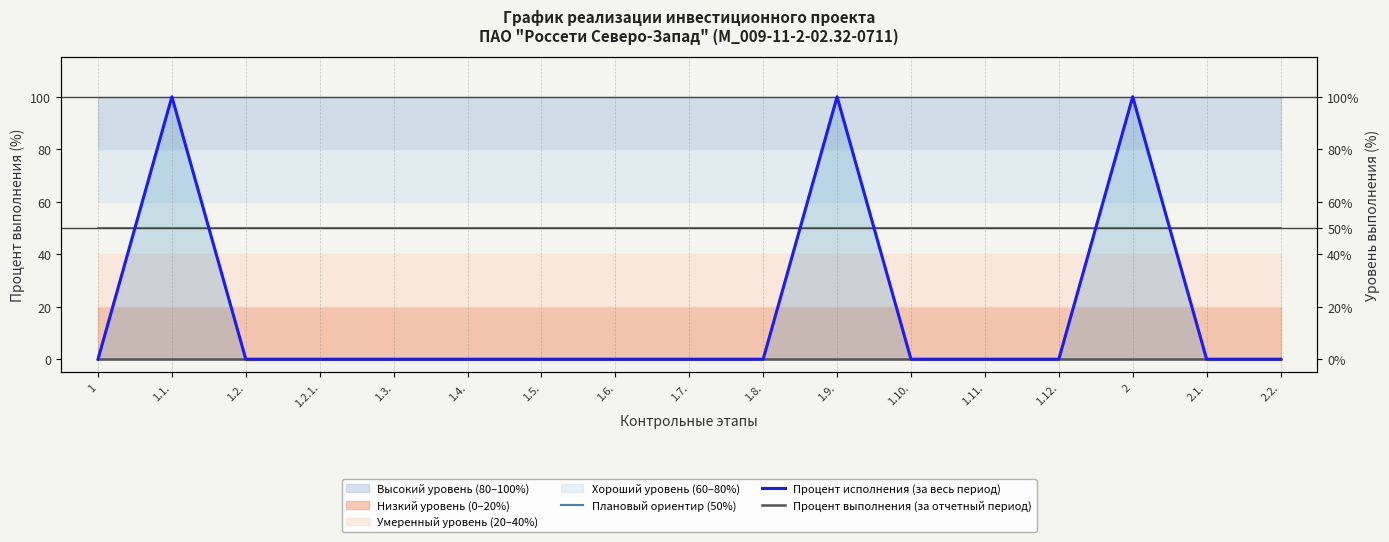

At 2.2., list the series in order from smallest to largest.

Процент исполнения (за весь период), Процент выполнения (за отчетный период), Плановый ориентир (50%)